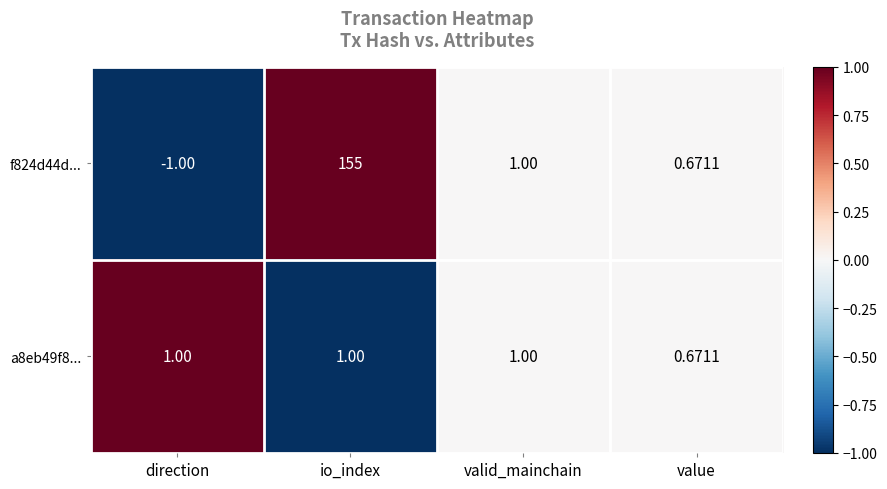

At which label is a8eb49f8... closest to 0?

value